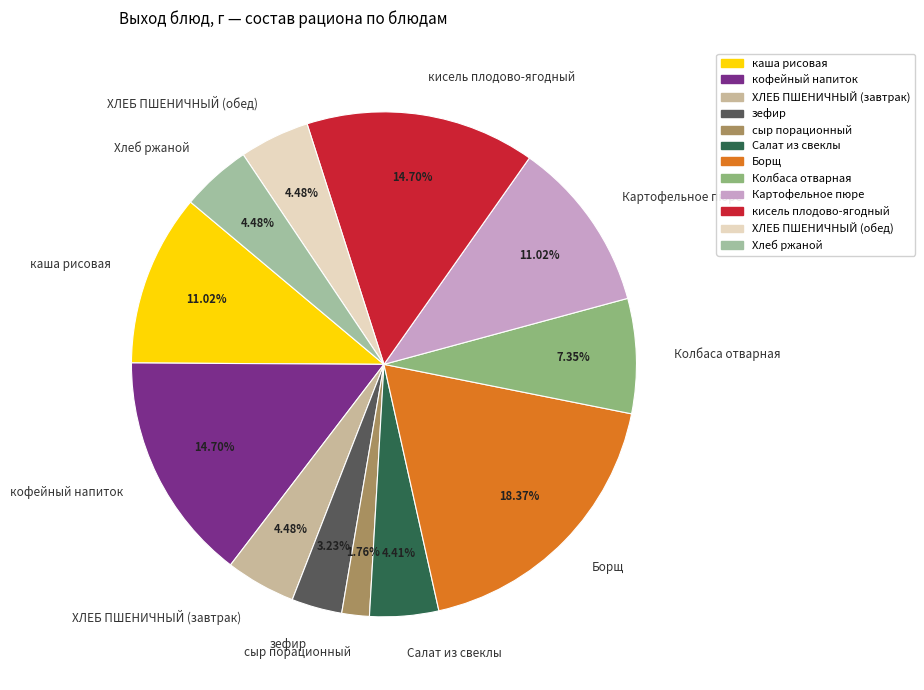

Is there a majority slice in this chart?

No